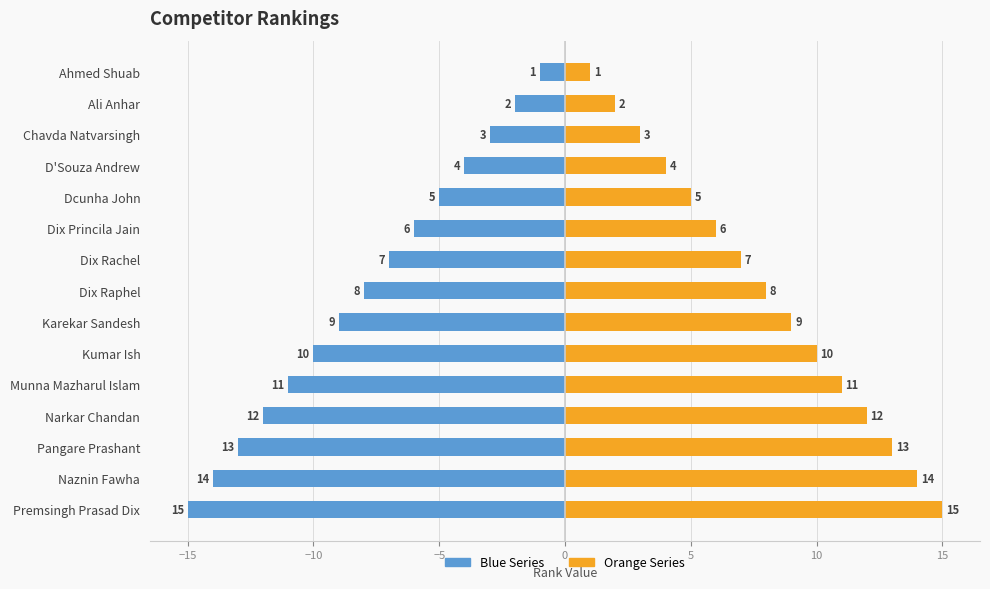

What is the highest value of the Orange Series series?

15